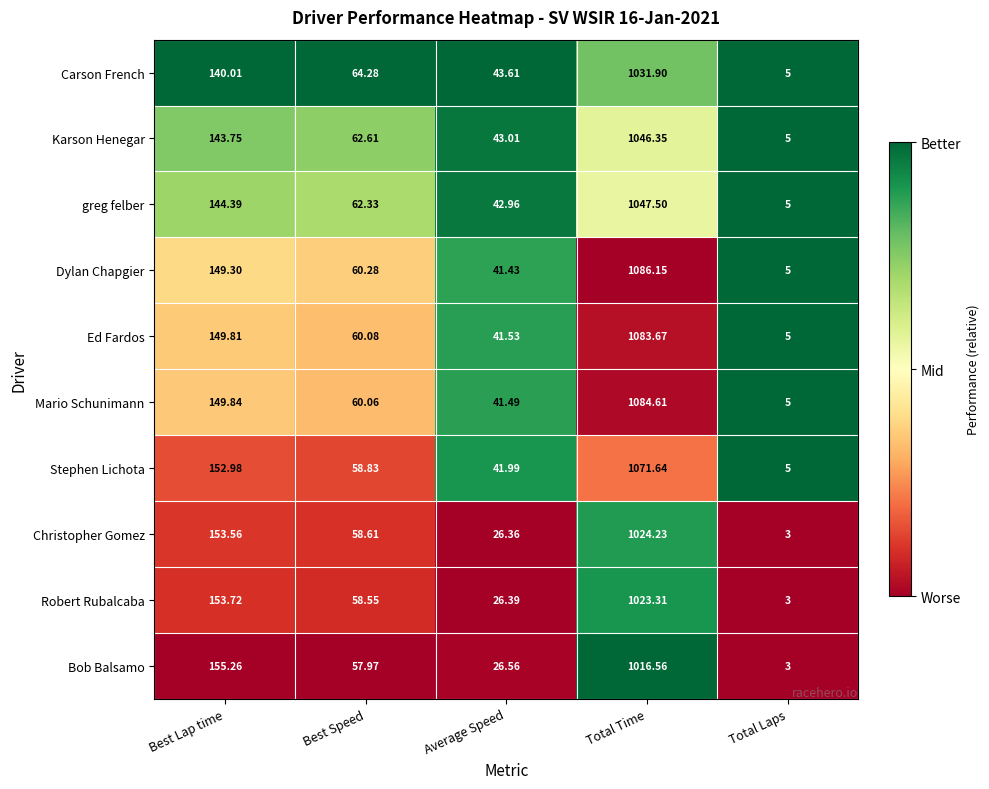

Which series has the widest spread of values?

Dylan Chapgier